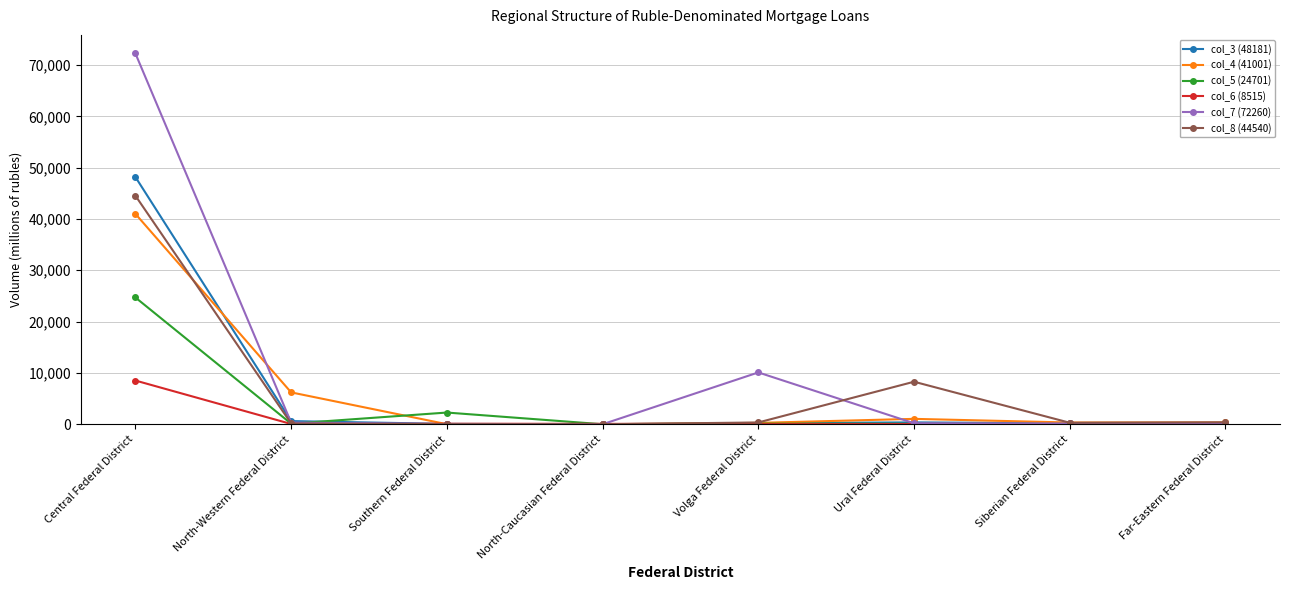

What is the highest value of the col_6 (8515) series?

8515